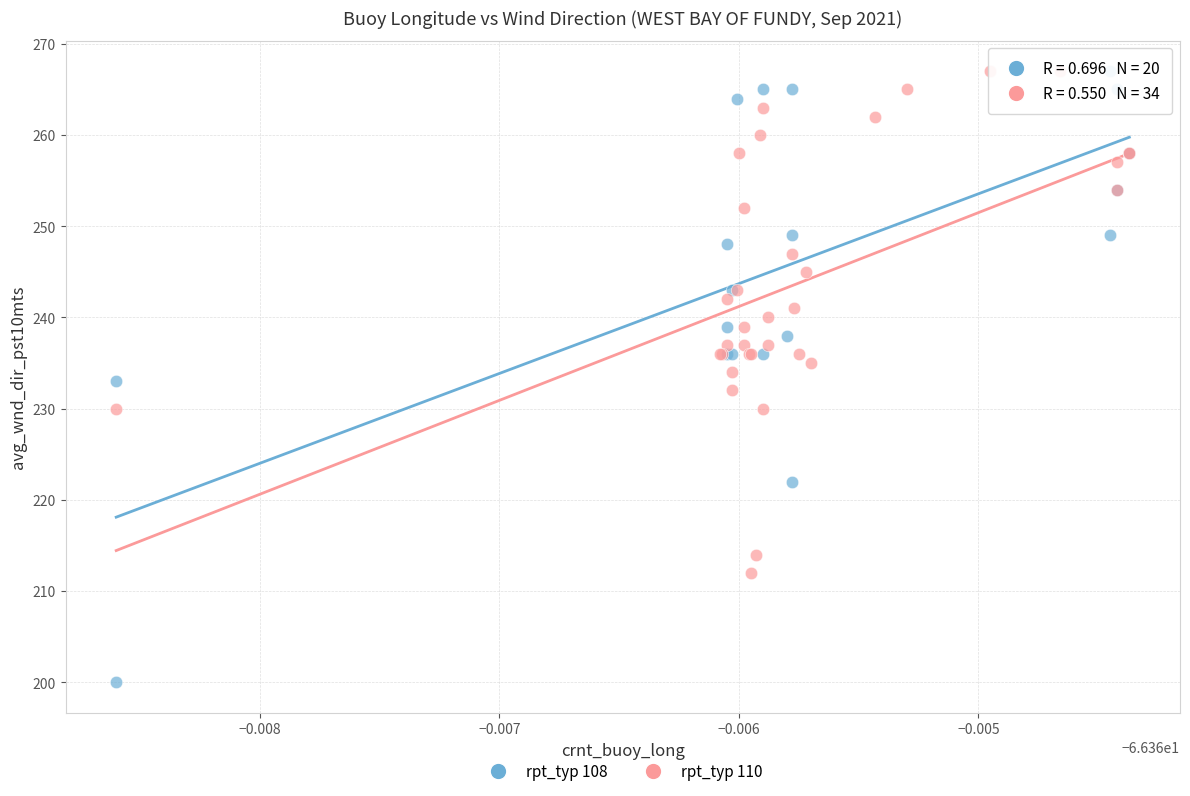

Which series has the largest Y range (max minus min)?

rpt_typ 108